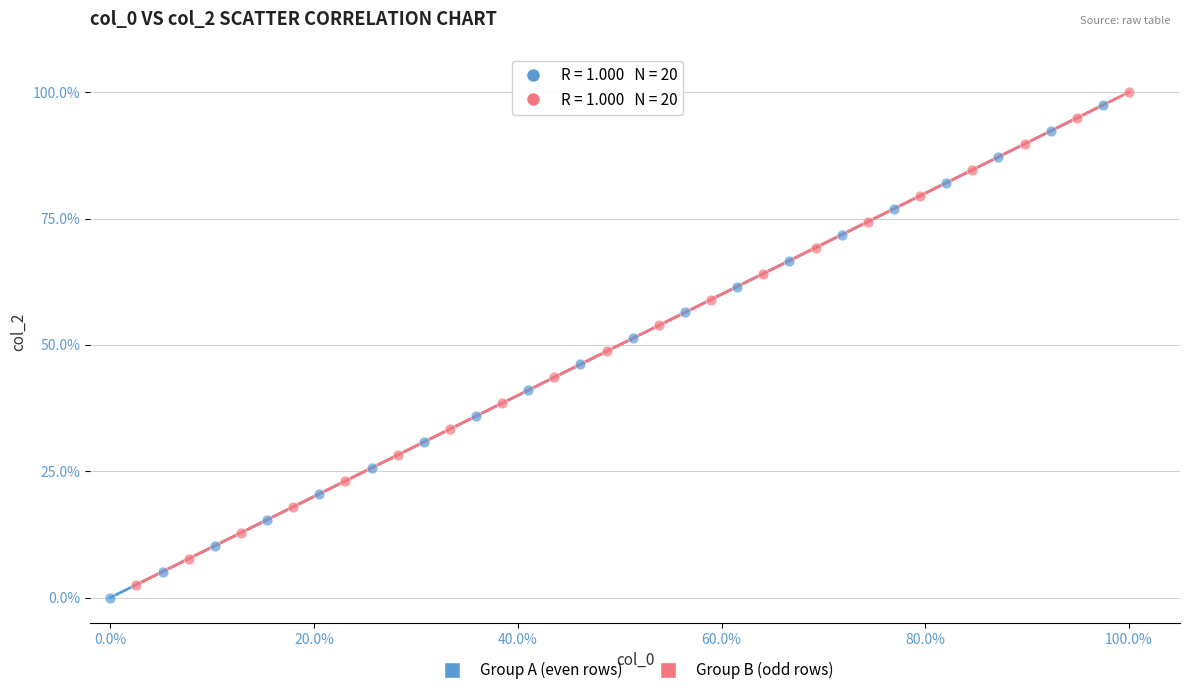

Which series reaches the maximum Y coordinate?

Group B (odd rows)